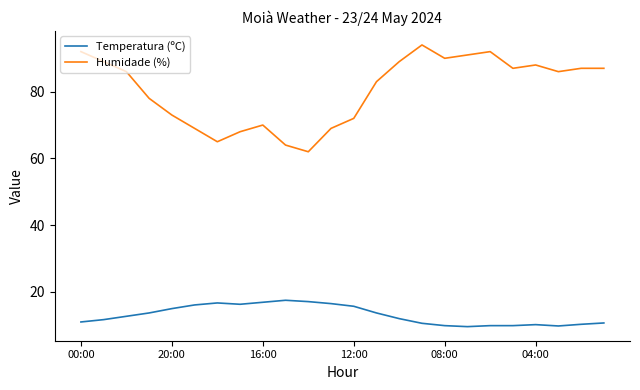

What is the average value of the Temperatura (ºC) series?

13.1